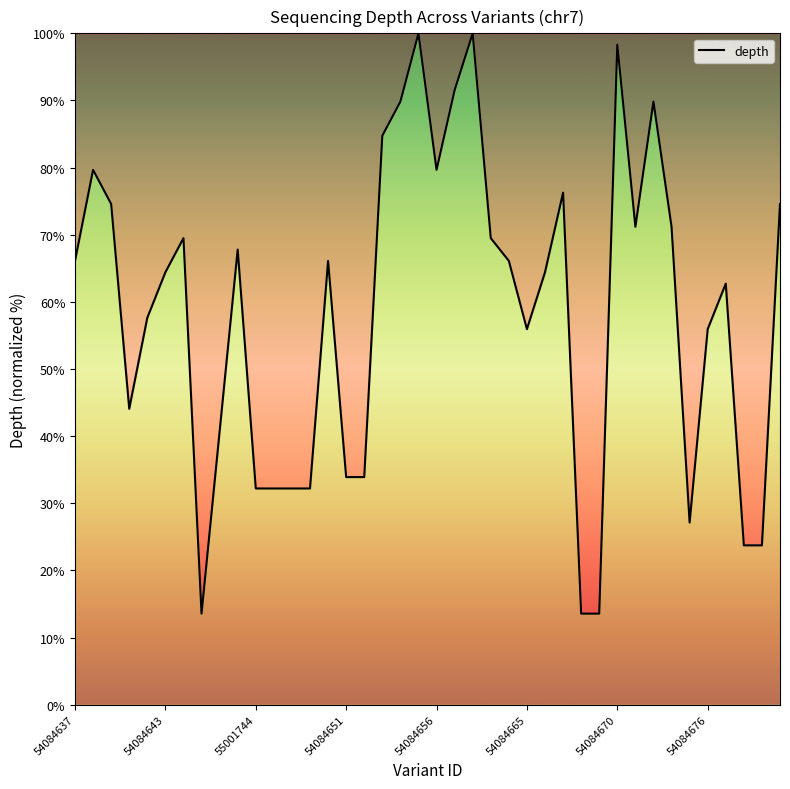

What is the smallest value displayed?

13.6